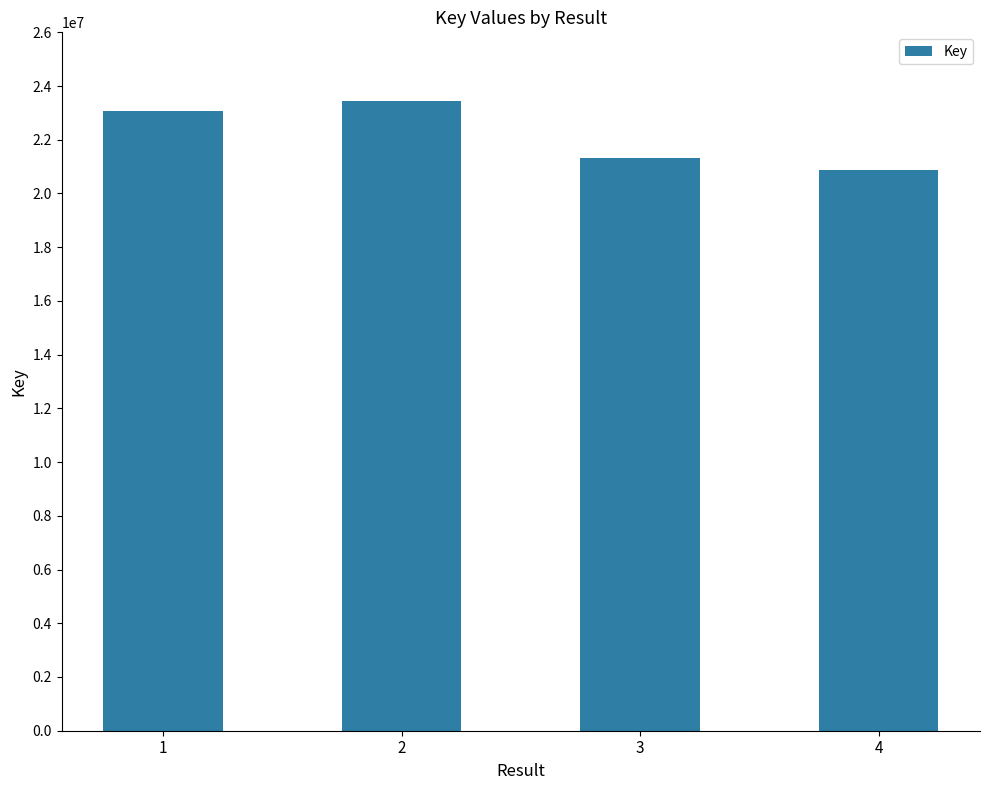

Read the value at 4.

20866078